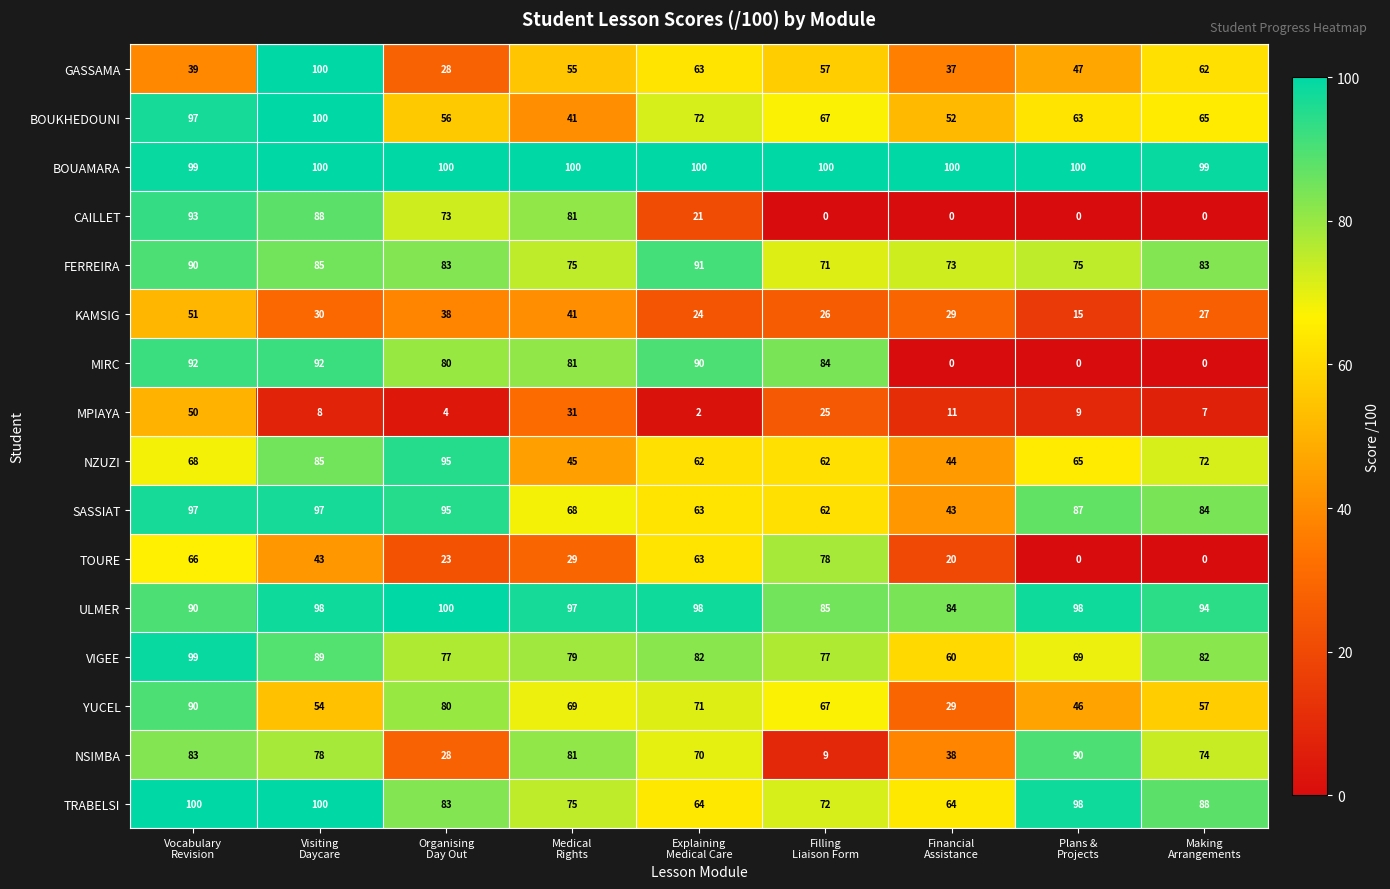

What is the greatest value displayed?

100